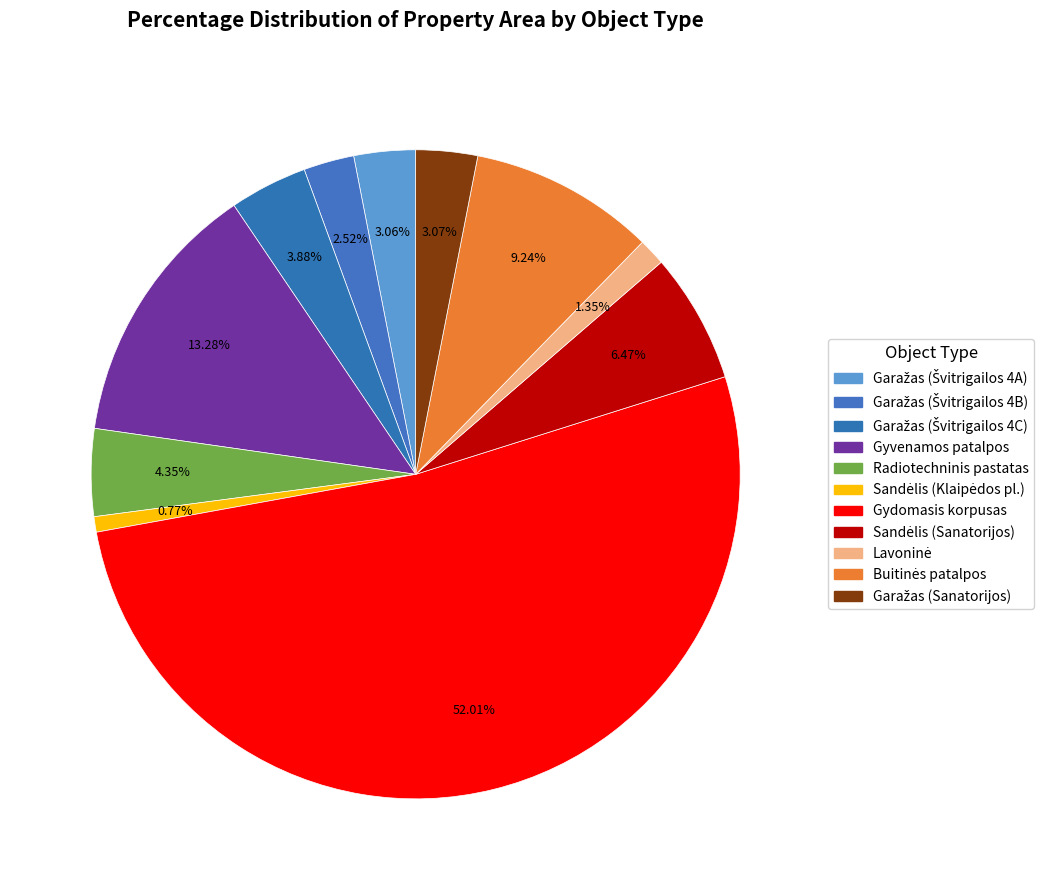

Between Garažas (Sanatorijos) and Garažas (Švitrigailos 4C), which is larger?

Garažas (Švitrigailos 4C)